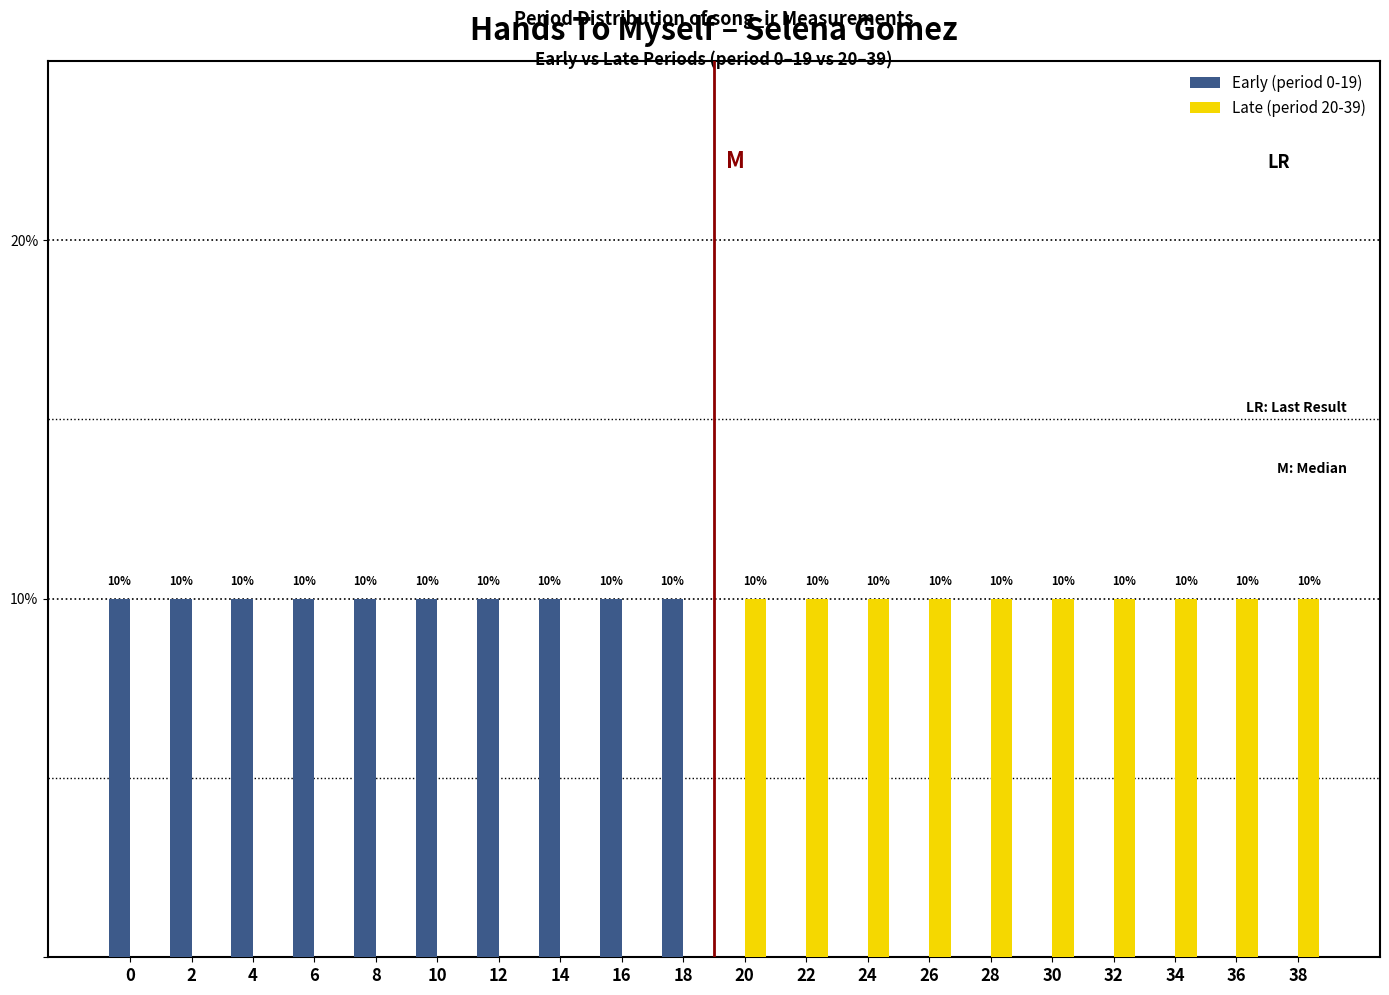

What is the greatest value displayed?

10